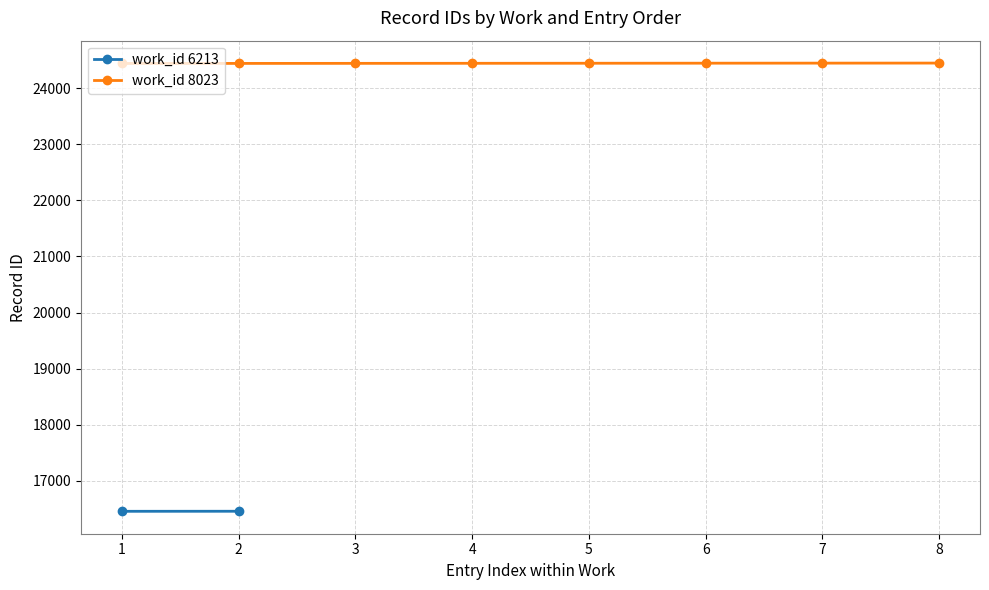

What is the value of the work_id 8023 point at the 2nd from the left?

24442